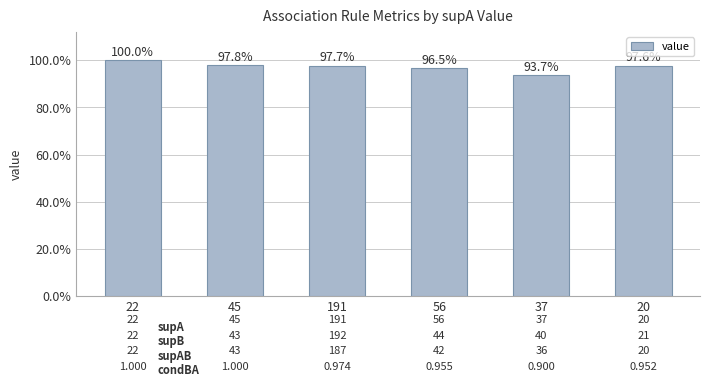

What is the difference between the maximum and minimum values?

0.1